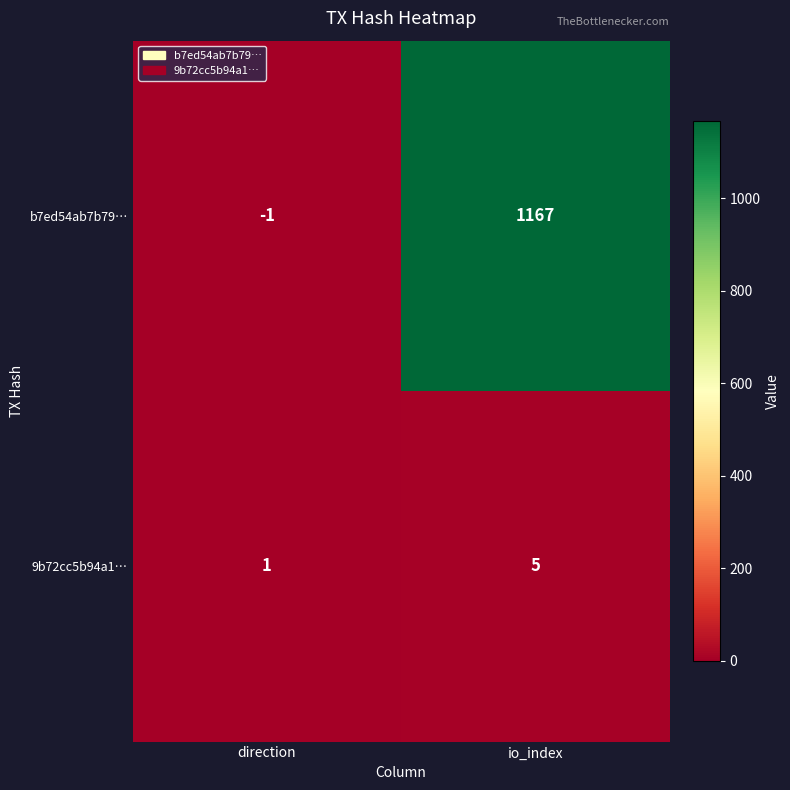

How many data points in b7ed54ab7b79… are less than 1167?

1